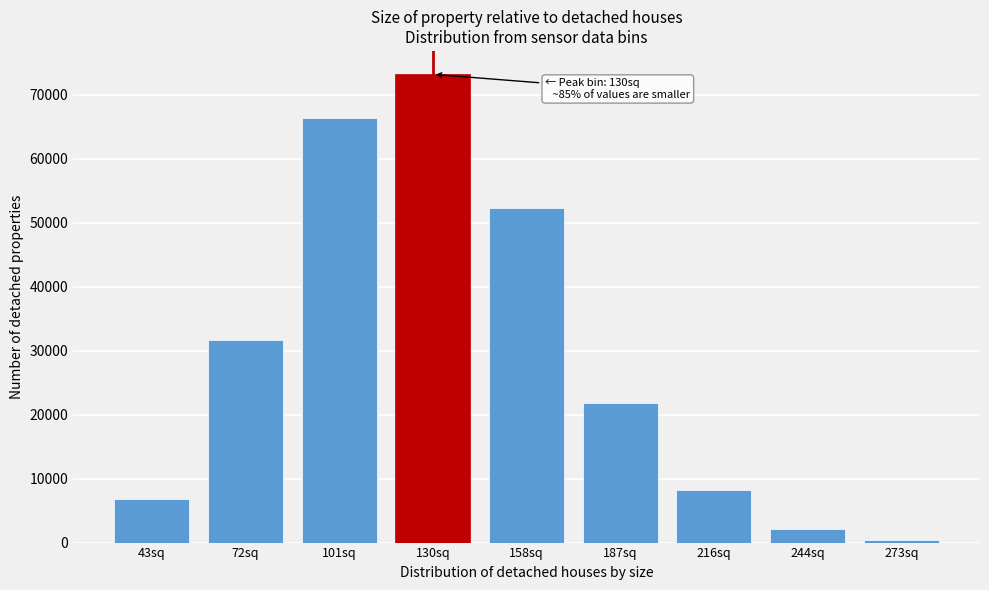

Reading left to right, extract all data points from this chart.

6766	31595	66435	73191	52243	21834	8280	2096	430